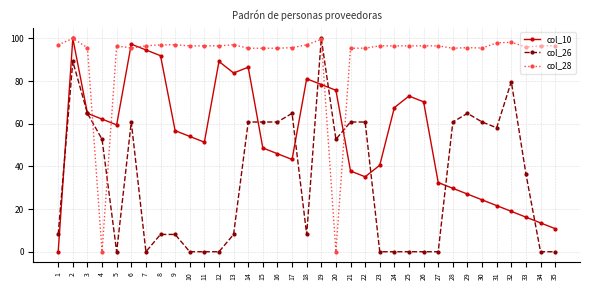

What is the difference between the second highest and minimum values in the col_28 series?

99.6